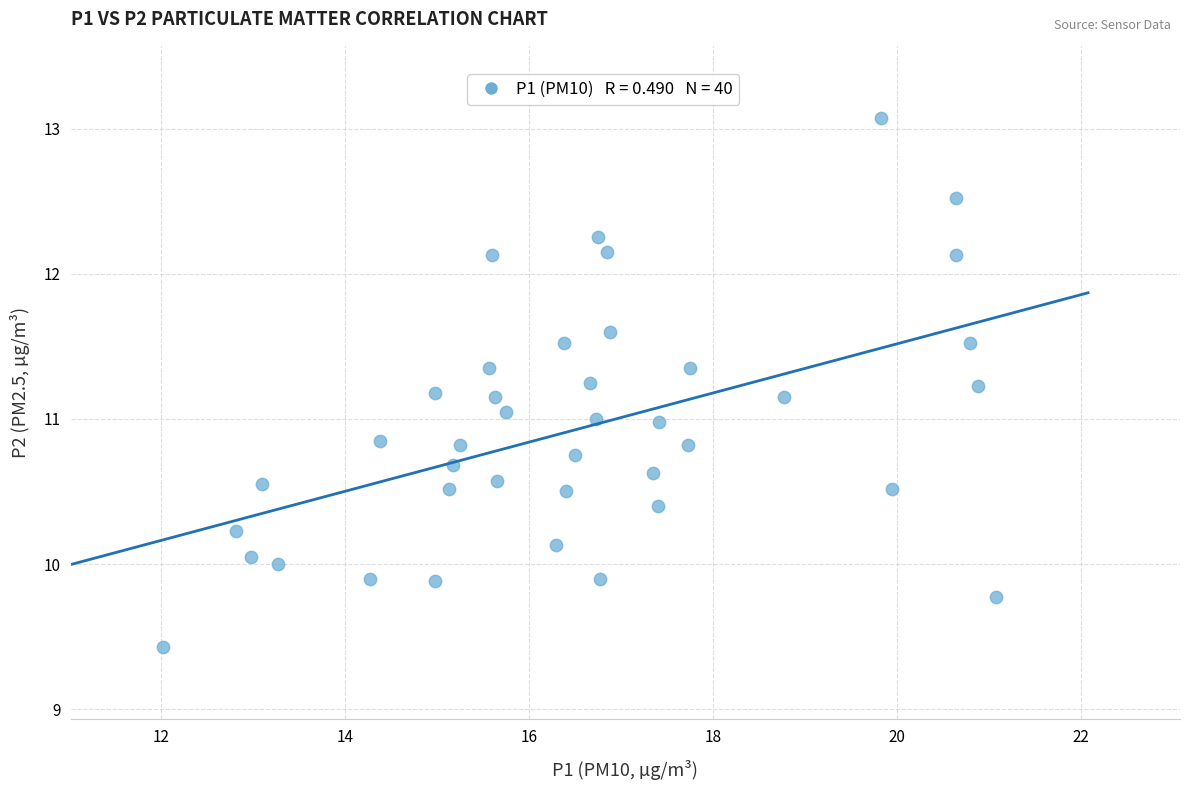

What is the range of Y values (max minus min)?

3.6